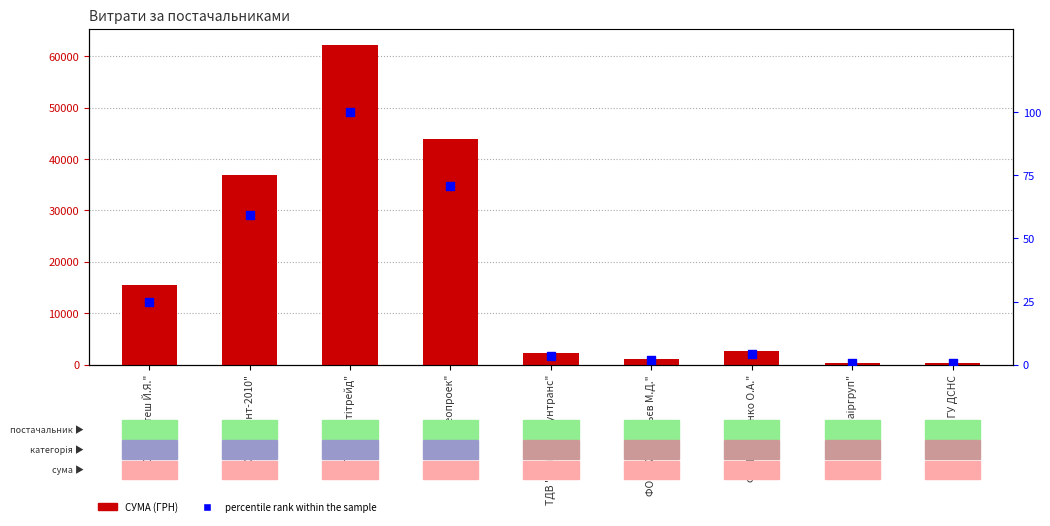

What are all the series names shown in the legend?

СУМА (ГРН), percentile rank within the sample